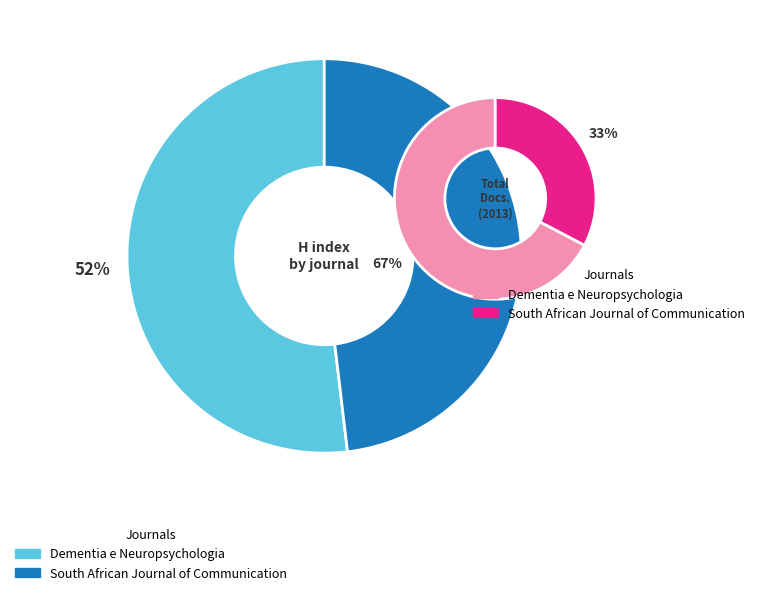

How much of the chart is everything except South African Journal of Communication?

51.9%